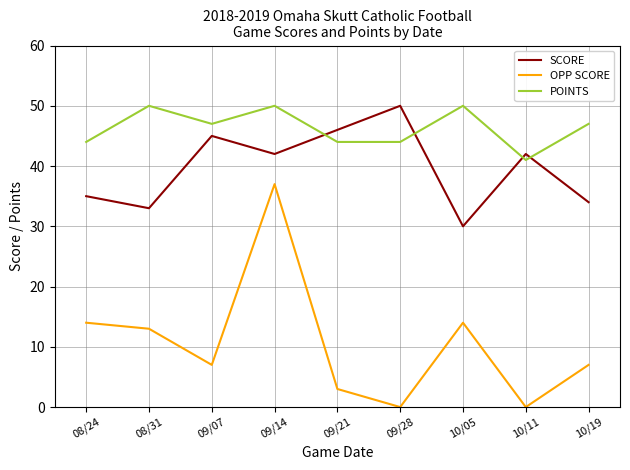

Which series has the widest spread of values?

OPP SCORE